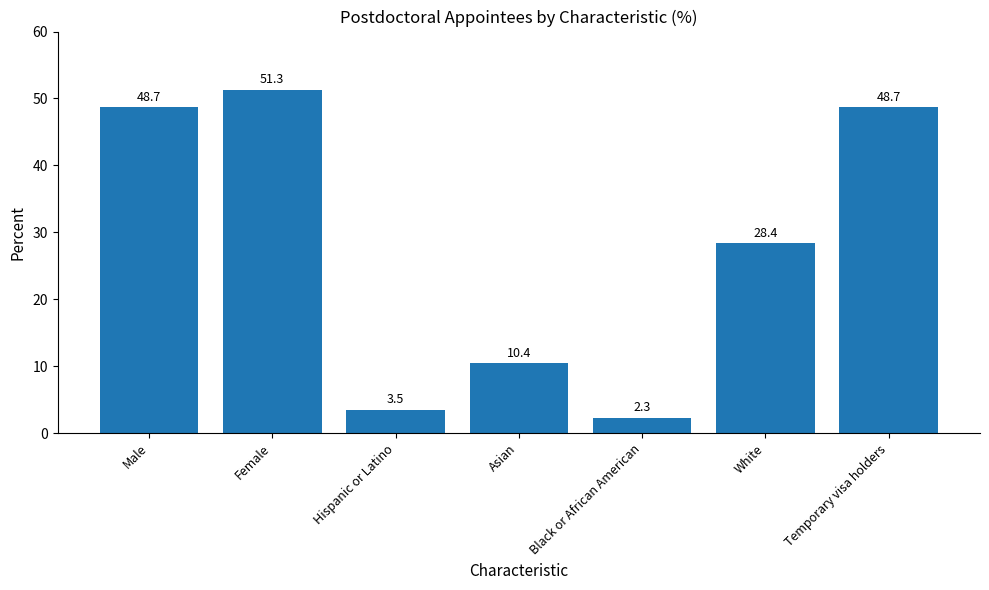

What is the greatest value displayed?

51.3